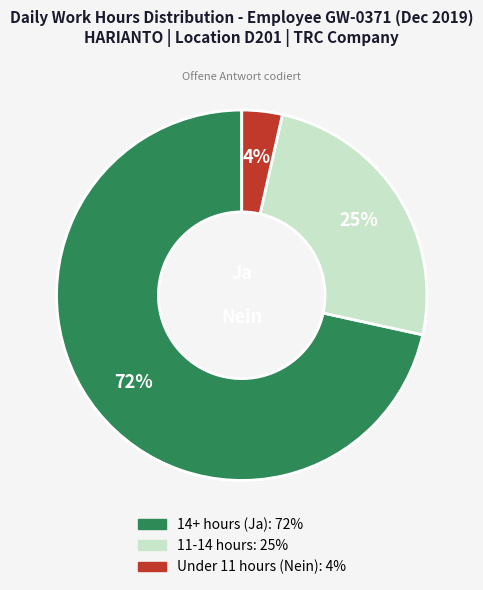

Is there any slice that represents more than half of the pie?

Yes